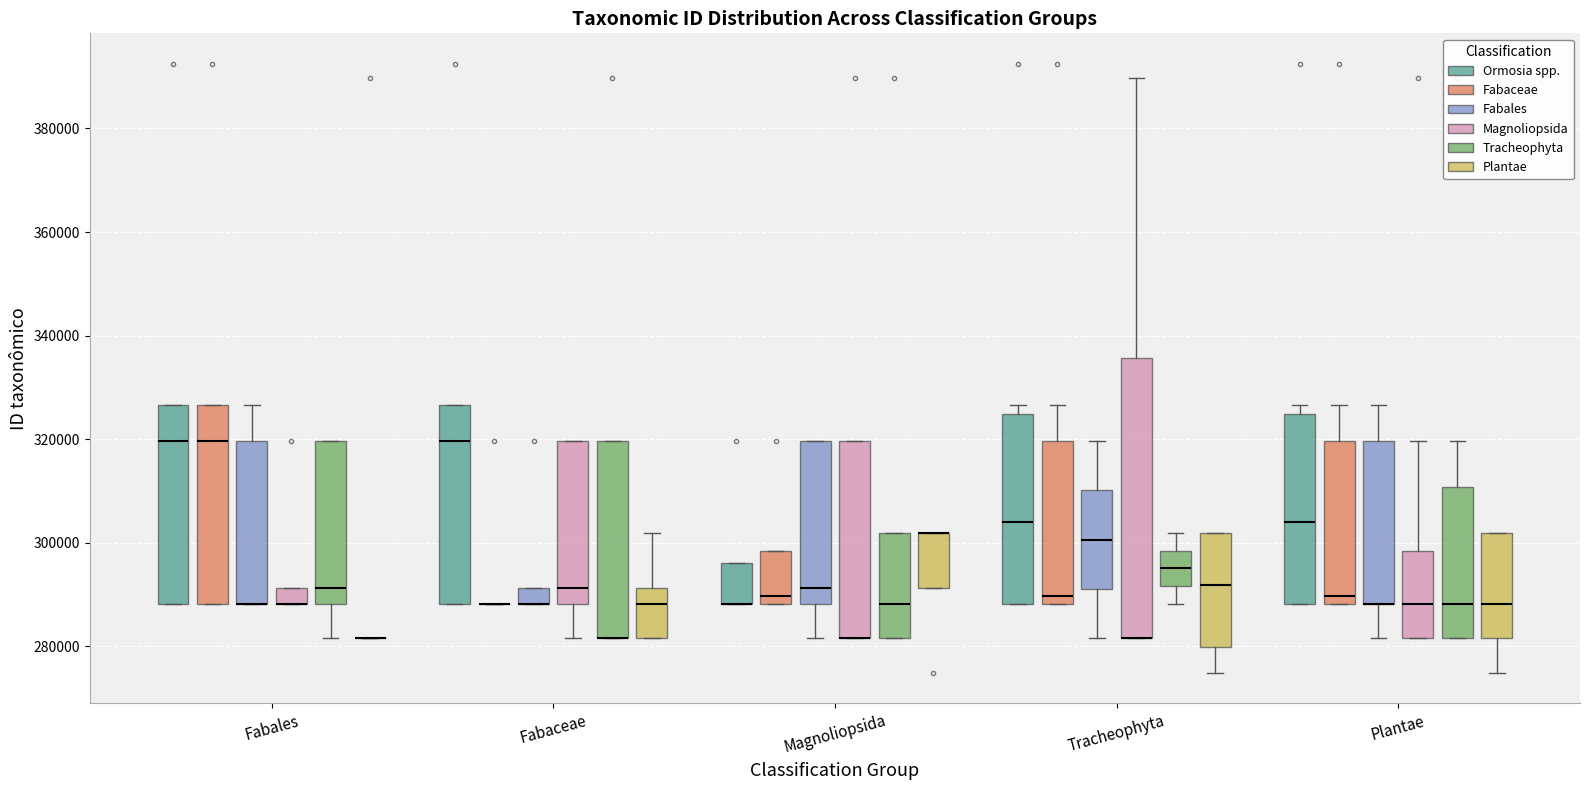

Reading left to right, read every box against the y-axis: the position of its median line, the range the box covers, and the ends of its whiskers. The values are not printed on the chart, so give them approximately, as read against the axis.

Fabales (Ormosia spp.): median 320000, box 288000 to 326000, whiskers 288000 to 326000
Fabales (Fabaceae): median 320000, box 288000 to 326000, whiskers 288000 to 326000
Fabales (Fabales): median 288000 (drawn on the box's lower edge), box 288000 to 320000, whiskers 288000 to 326000
Fabales (Magnoliopsida): median 288000 (drawn on the box's lower edge), box 288000 to 292000, whiskers 288000 to 292000
Fabales (Tracheophyta): median 292000, box 288000 to 320000, whiskers 282000 to 320000
Fabales (Plantae): box collapsed to a line at 282000, whiskers 282000 to 282000
Fabaceae (Ormosia spp.): median 320000, box 288000 to 326000, whiskers 288000 to 326000
Fabaceae (Fabaceae): box collapsed to a line at 288000, whiskers 288000 to 288000
Fabaceae (Fabales): median 288000 (drawn on the box's lower edge), box 288000 to 292000, whiskers 288000 to 292000
Fabaceae (Magnoliopsida): median 292000, box 288000 to 320000, whiskers 282000 to 320000
Fabaceae (Tracheophyta): median 282000 (drawn on the box's lower edge), box 282000 to 320000, whiskers 282000 to 320000
Fabaceae (Plantae): median 288000, box 282000 to 292000, whiskers 282000 to 302000
Magnoliopsida (Ormosia spp.): median 288000 (drawn on the box's lower edge), box 288000 to 296000, whiskers 288000 to 296000
Magnoliopsida (Fabaceae): median 290000, box 288000 to 298000, whiskers 288000 to 298000
Magnoliopsida (Fabales): median 292000, box 288000 to 320000, whiskers 282000 to 320000
Magnoliopsida (Magnoliopsida): median 282000 (drawn on the box's lower edge), box 282000 to 320000, whiskers 282000 to 320000
Magnoliopsida (Tracheophyta): median 288000, box 282000 to 302000, whiskers 282000 to 302000
Magnoliopsida (Plantae): median 302000 (drawn on the box's upper edge), box 292000 to 302000, whiskers 292000 to 302000
Tracheophyta (Ormosia spp.): median 304000, box 288000 to 324000, whiskers 288000 to 326000
Tracheophyta (Fabaceae): median 290000, box 288000 to 320000, whiskers 288000 to 326000
Tracheophyta (Fabales): median 300000, box 292000 to 310000, whiskers 282000 to 320000
Tracheophyta (Magnoliopsida): median 282000 (drawn on the box's lower edge), box 282000 to 336000, whiskers 282000 to 390000
Tracheophyta (Tracheophyta): median 296000, box 292000 to 298000, whiskers 288000 to 302000
Tracheophyta (Plantae): median 292000, box 280000 to 302000, whiskers 274000 to 302000
Plantae (Ormosia spp.): median 304000, box 288000 to 324000, whiskers 288000 to 326000
Plantae (Fabaceae): median 290000, box 288000 to 320000, whiskers 288000 to 326000
Plantae (Fabales): median 288000 (drawn on the box's lower edge), box 288000 to 320000, whiskers 282000 to 326000
Plantae (Magnoliopsida): median 288000, box 282000 to 298000, whiskers 282000 to 320000
Plantae (Tracheophyta): median 288000, box 282000 to 310000, whiskers 282000 to 320000
Plantae (Plantae): median 288000, box 282000 to 302000, whiskers 274000 to 302000